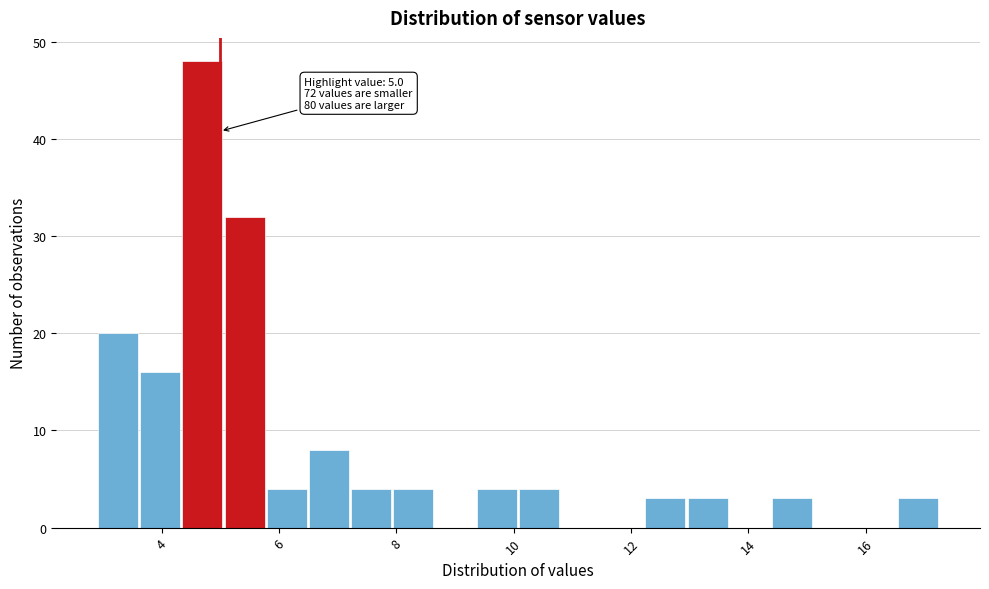

Around what value on the x-axis is the tallest bar? Give the approximate position of its centre, as read against the axis.

4.6